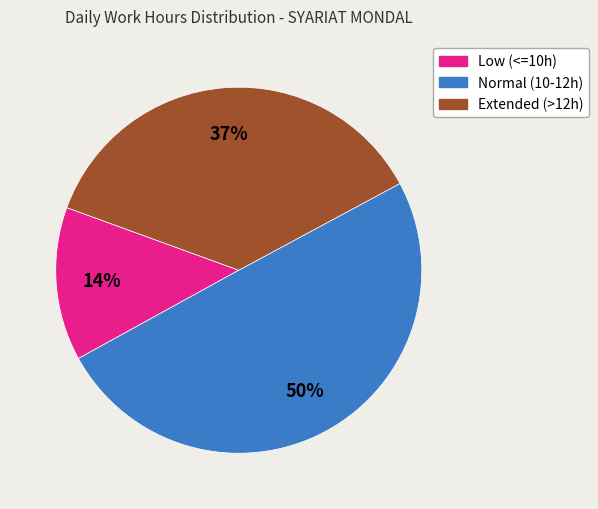

Is the sum of Normal (10-12h) and Low (<=10h) greater than half?

Yes